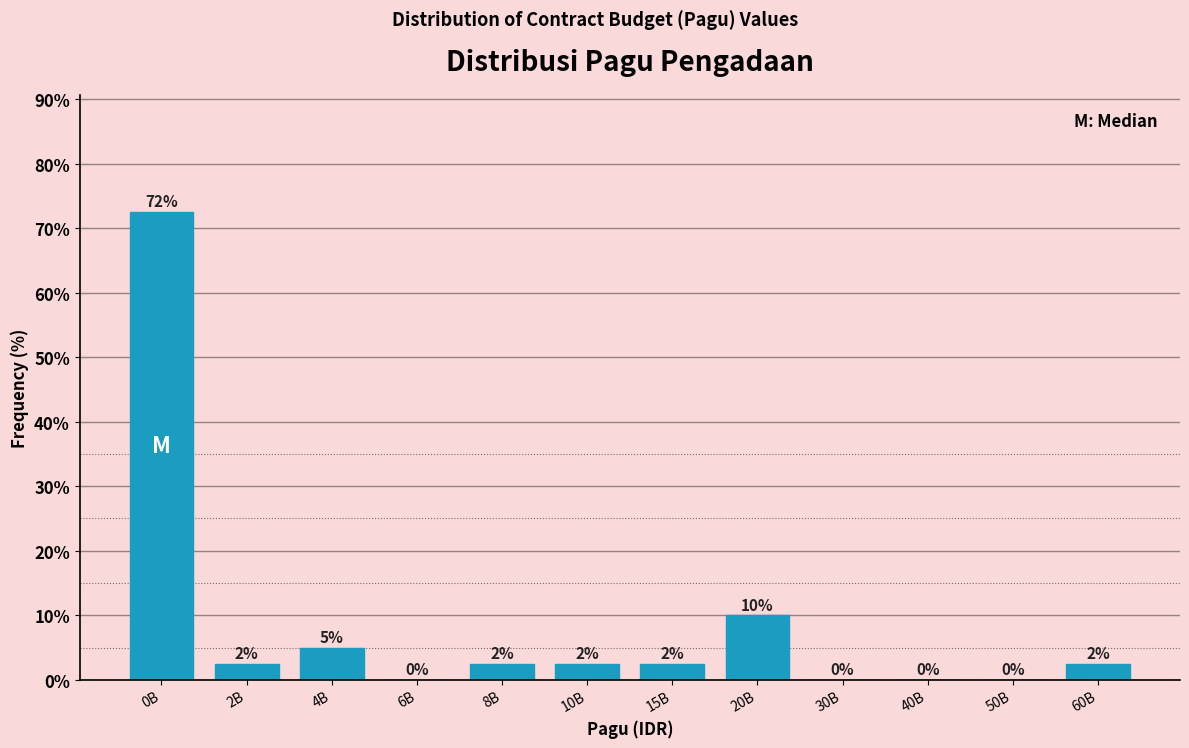

At which category does the chart reach its peak across all series?

0B